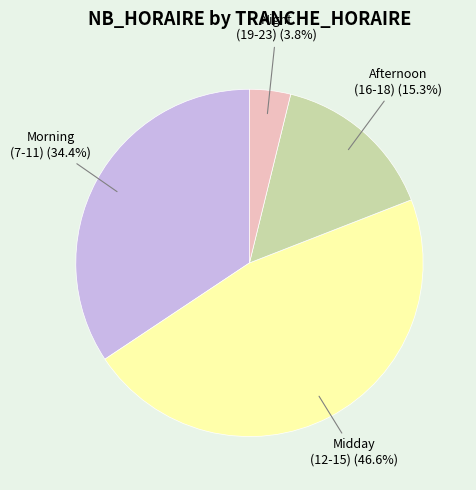

To the nearest percent, what is the average slice percentage?

25%